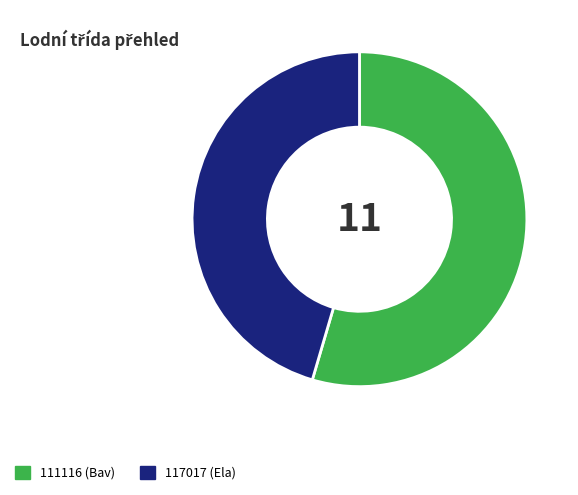

Count the number of slices in the pie.

2